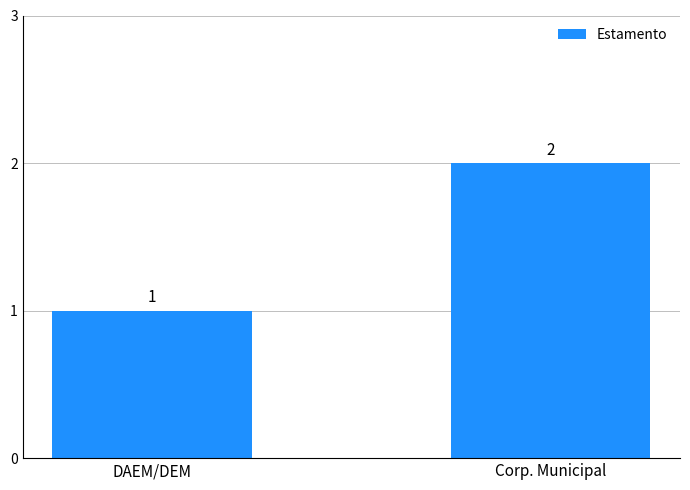

What is the average value?

2